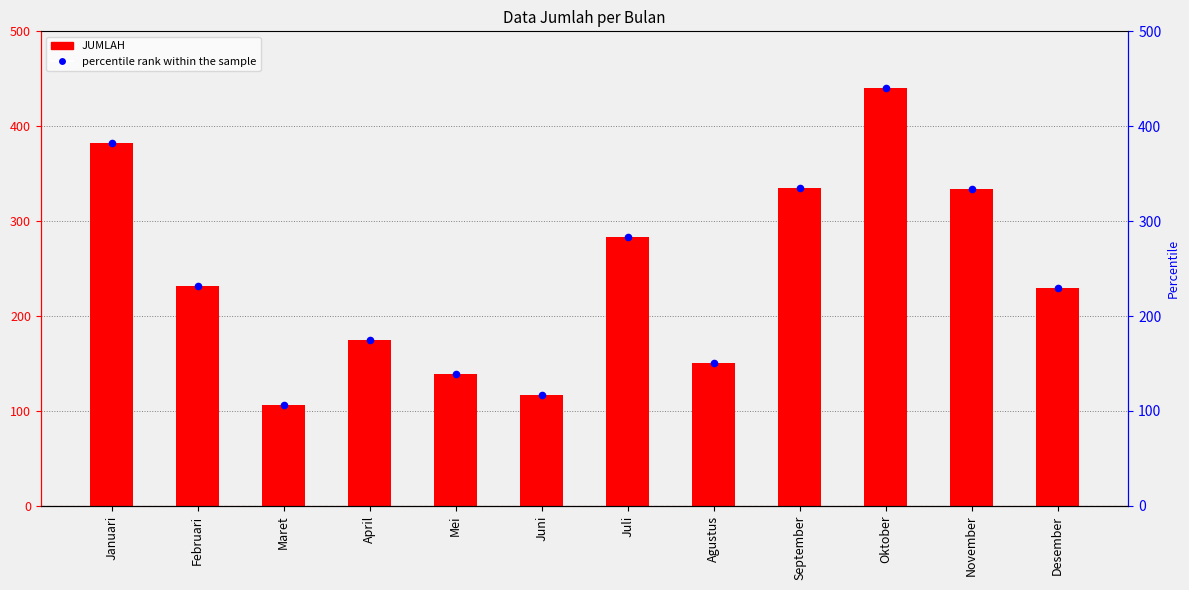

What is the total value across all series at Oktober?

880.0